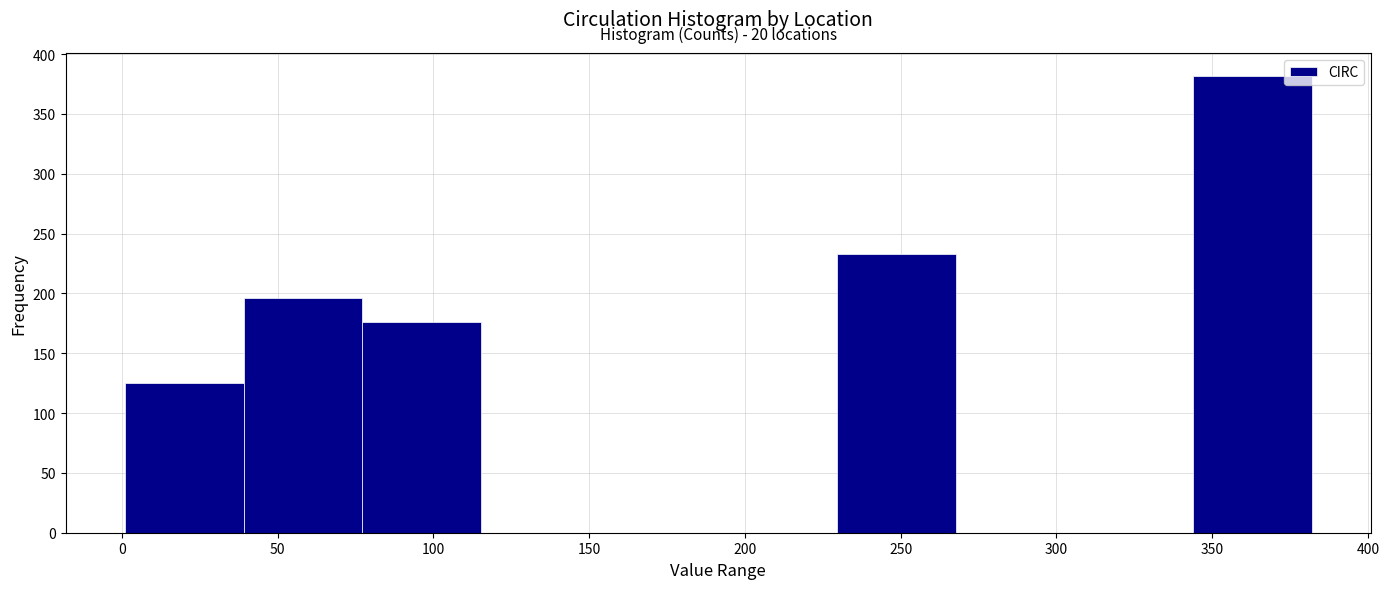

Over which range of the x-axis is the bar tallest?

345 to 380